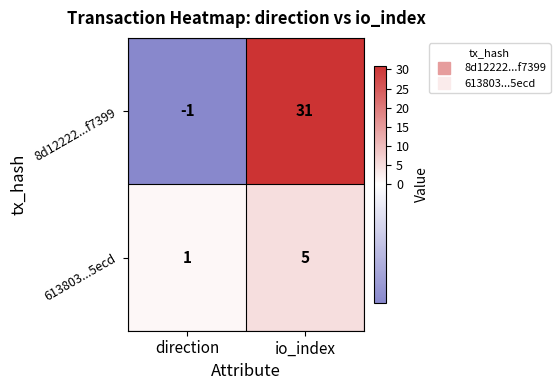

Between direction and io_index, which series saw the biggest shift?

8d12222...f7399